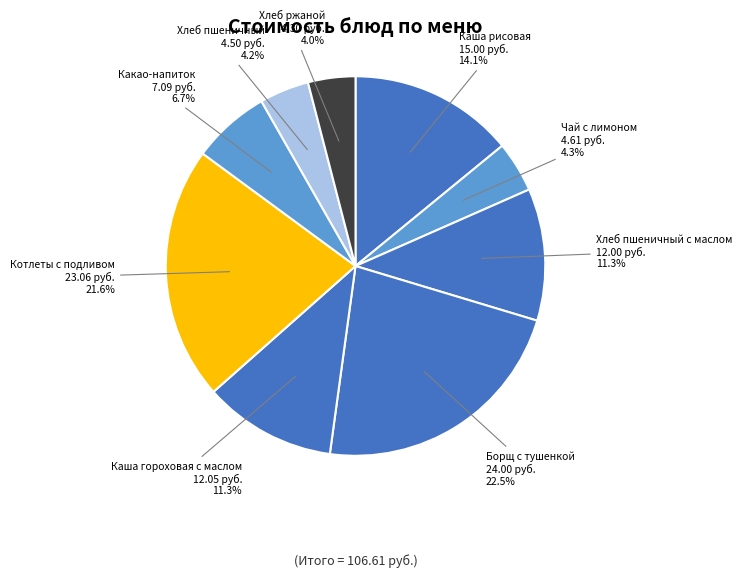

How many slices are in this pie chart?

9